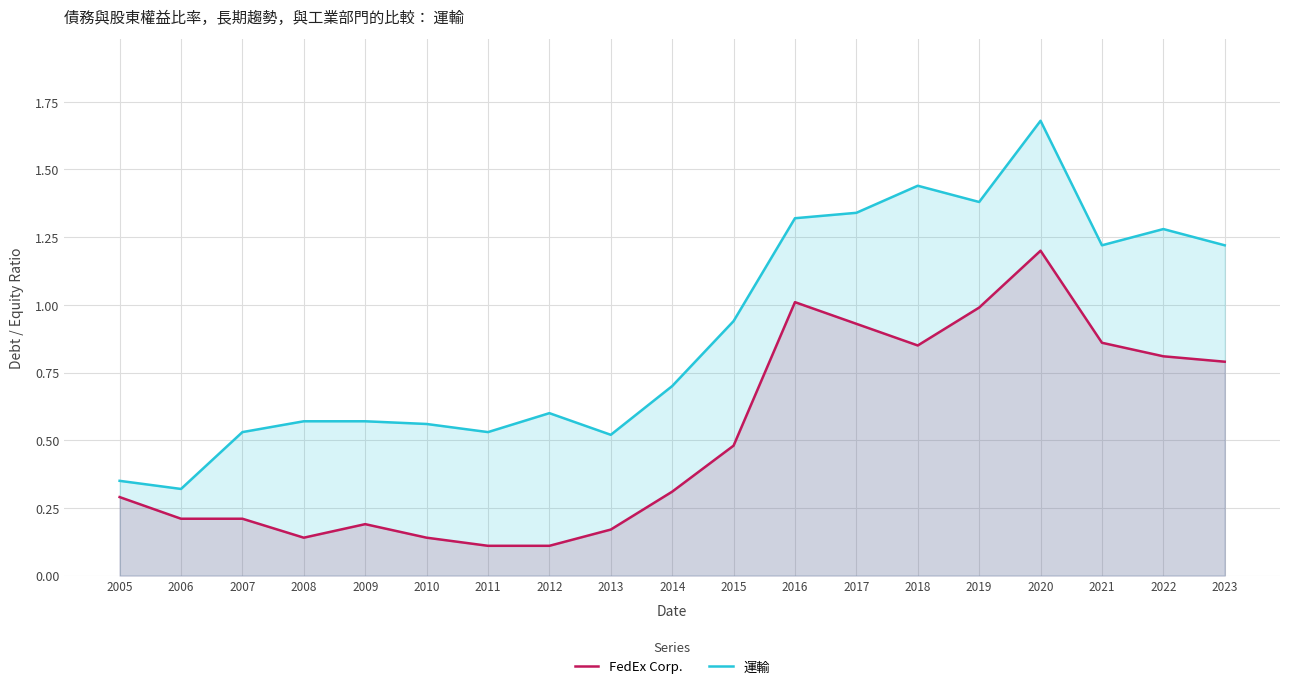

The value of 運輸 at 2022 is 1.3. True or false?

True